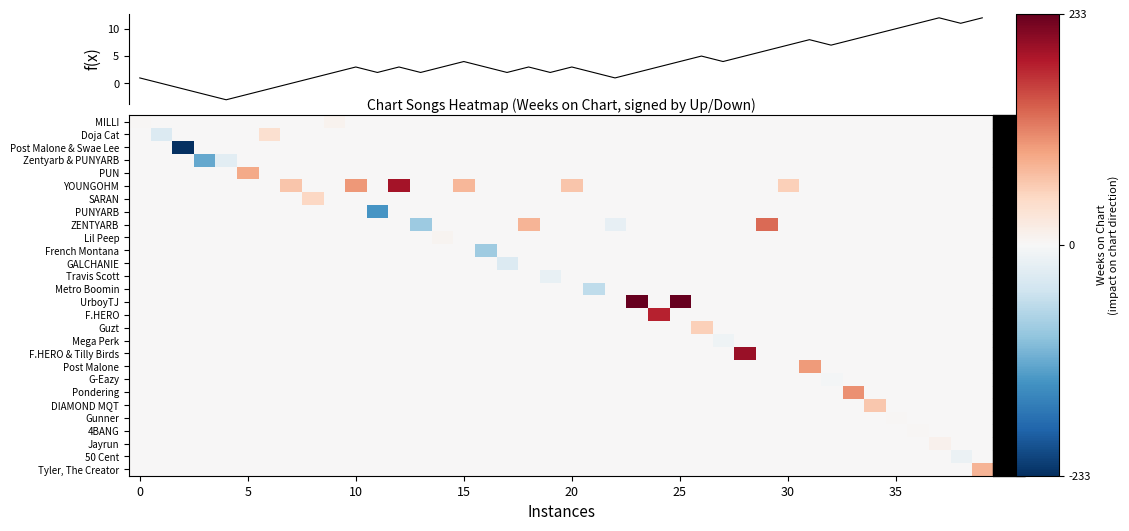

Reading left to right, extract all data points from this chart.

MILLI: 2	0	0	0	0	0	0	0	0	9	0	0	0	0	0	0	0	0	0	0	0	0	0	0	0	0	0	0	0	0	0	0	0	0	0	0	0	0	0	0
Doja Cat: 0	-31	0	0	0	0	38	0	0	0	0	0	0	0	0	0	0	0	0	0	0	0	0	0	0	0	0	0	0	0	0	0	0	0	0	0	0	0	0	0
Post Malone & Swae Lee: 0	0	-233	0	0	0	0	0	0	0	0	0	0	0	0	0	0	0	0	0	0	0	0	0	0	0	0	0	0	0	0	0	0	0	0	0	0	0	0	0
Zentyarb & PUNYARB: 0	0	0	-120	-24	0	0	0	0	0	0	0	0	0	0	0	0	0	0	0	0	0	0	0	0	0	0	0	0	0	0	0	0	0	0	0	0	0	0	0
PUN: 0	0	0	0	0	88	0	0	0	0	0	0	0	0	0	0	0	0	0	0	0	0	0	0	0	0	0	0	0	0	0	0	0	0	0	0	0	0	0	0
YOUNGOHM: 0	0	0	0	0	0	0	65	0	0	101	0	193	0	0	78	0	0	0	0	65	0	0	0	0	0	0	0	0	0	56	0	0	0	0	0	0	0	0	0
SARAN: 0	0	0	0	0	0	0	0	49	0	0	0	0	0	0	0	0	0	0	0	0	0	0	0	0	0	0	0	0	0	0	0	0	0	0	0	0	0	0	0
PUNYARB: 0	0	0	0	0	0	0	0	0	0	0	-137	0	0	0	0	0	0	0	0	0	0	0	0	0	0	0	0	0	0	0	0	0	0	0	0	0	0	0	0
ZENTYARB: 0	0	0	0	0	0	0	0	0	0	0	0	0	-85	0	0	0	0	80	0	0	0	-19	0	0	0	0	0	0	132	0	0	0	0	0	0	0	0	0	0
Lil Peep: 0	0	0	0	0	0	0	0	0	0	0	0	0	0	6	0	0	0	0	0	0	0	0	0	0	0	0	0	0	0	0	0	0	0	0	0	0	0	0	0
French Montana: 0	0	0	0	0	0	0	0	0	0	0	0	0	0	0	0	-82	0	0	0	0	0	0	0	0	0	0	0	0	0	0	0	0	0	0	0	0	0	0	0
GALCHANIE: 0	0	0	0	0	0	0	0	0	0	0	0	0	0	0	0	0	-32	0	0	0	0	0	0	0	0	0	0	0	0	0	0	0	0	0	0	0	0	0	0
Travis Scott: 0	0	0	0	0	0	0	0	0	0	0	0	0	0	0	0	0	0	0	-17	0	0	0	0	0	0	0	0	0	0	0	0	0	0	0	0	0	0	0	0
Metro Boomin: 0	0	0	0	0	0	0	0	0	0	0	0	0	0	0	0	0	0	0	0	0	-59	0	0	0	0	0	0	0	0	0	0	0	0	0	0	0	0	0	0
UrboyTJ: 0	0	0	0	0	0	0	0	0	0	0	0	0	0	0	0	0	0	0	0	0	0	0	233	0	232	0	0	0	0	0	0	0	0	0	0	0	0	0	0
F.HERO: 0	0	0	0	0	0	0	0	0	0	0	0	0	0	0	0	0	0	0	0	0	0	0	0	179	0	0	0	0	0	0	0	0	0	0	0	0	0	0	0
Guzt: 0	0	0	0	0	0	0	0	0	0	0	0	0	0	0	0	0	0	0	0	0	0	0	0	0	0	56	0	0	0	0	0	0	0	0	0	0	0	0	0
Mega Perk: 0	0	0	0	0	0	0	0	0	0	0	0	0	0	0	0	0	0	0	0	0	0	0	0	0	0	0	-10	0	0	0	0	0	0	0	0	0	0	0	0
F.HERO & Tilly Birds: 0	0	0	0	0	0	0	0	0	0	0	0	0	0	0	0	0	0	0	0	0	0	0	0	0	0	0	0	201	0	0	0	0	0	0	0	0	0	0	0
Post Malone: 0	0	0	0	0	0	0	0	0	0	0	0	0	0	0	0	0	0	0	0	0	0	0	0	0	0	0	0	0	0	0	99	0	0	0	0	0	0	0	0
G-Eazy: 0	0	0	0	0	0	0	0	0	0	0	0	0	0	0	0	0	0	0	0	0	0	0	0	0	0	0	0	0	0	0	0	-4	0	0	0	0	0	0	0
Pondering: 0	0	0	0	0	0	0	0	0	0	0	0	0	0	0	0	0	0	0	0	0	0	0	0	0	0	0	0	0	0	0	0	0	107	0	0	0	0	0	0
DIAMOND MQT: 0	0	0	0	0	0	0	0	0	0	0	0	0	0	0	0	0	0	0	0	0	0	0	0	0	0	0	0	0	0	0	0	0	0	63	0	0	0	0	0
Gunner: 0	0	0	0	0	0	0	0	0	0	0	0	0	0	0	0	0	0	0	0	0	0	0	0	0	0	0	0	0	0	0	0	0	0	0	2	0	0	0	0
4BANG: 0	0	0	0	0	0	0	0	0	0	0	0	0	0	0	0	0	0	0	0	0	0	0	0	0	0	0	0	0	0	0	0	0	0	0	0	3	0	0	0
Jayrun: 0	0	0	0	0	0	0	0	0	0	0	0	0	0	0	0	0	0	0	0	0	0	0	0	0	0	0	0	0	0	0	0	0	0	0	0	0	10	0	0
50 Cent: 0	0	0	0	0	0	0	0	0	0	0	0	0	0	0	0	0	0	0	0	0	0	0	0	0	0	0	0	0	0	0	0	0	0	0	0	0	0	-13	0
Tyler, The Creator: 0	0	0	0	0	0	0	0	0	0	0	0	0	0	0	0	0	0	0	0	0	0	0	0	0	0	0	0	0	0	0	0	0	0	0	0	0	0	0	79